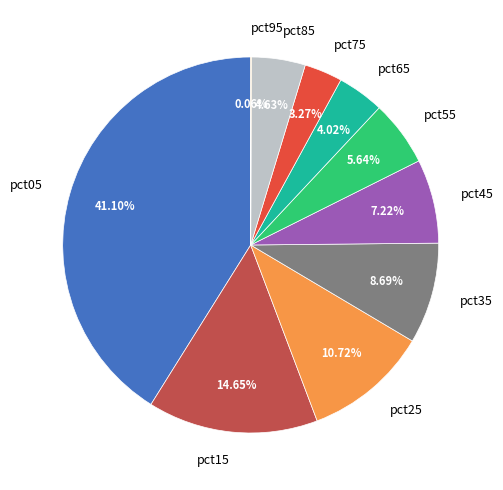

Is it true that pct25 is 11% of the pie?

True